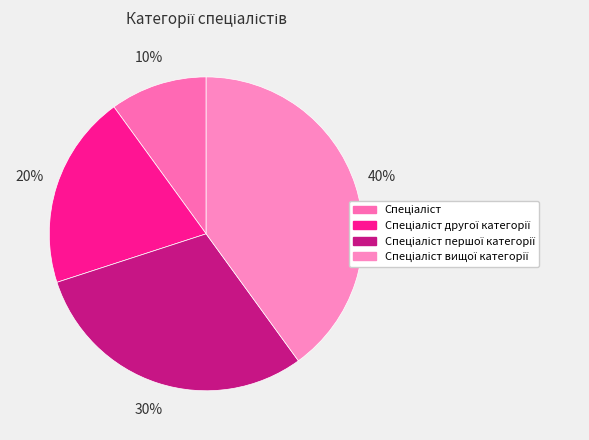

Is there any slice that represents more than half of the pie?

No